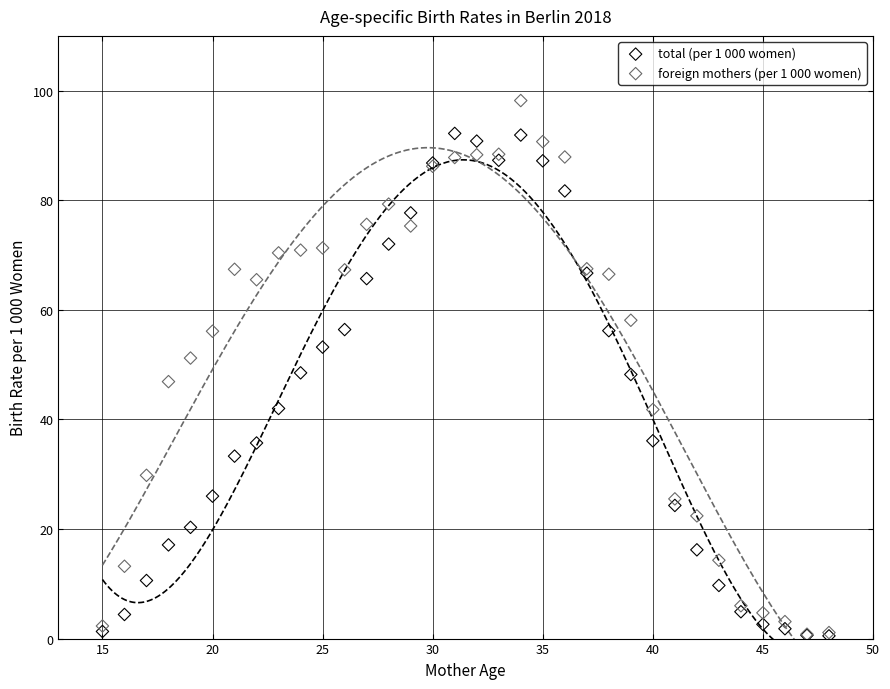

What are all the series names shown in the legend?

total (per 1 000 women), foreign mothers (per 1 000 women)